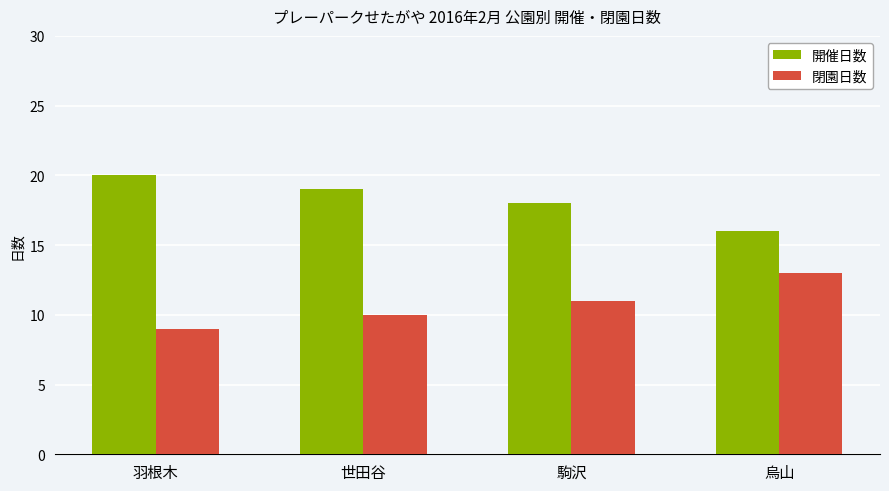

What is the label of the 2nd bar from the left?

世田谷